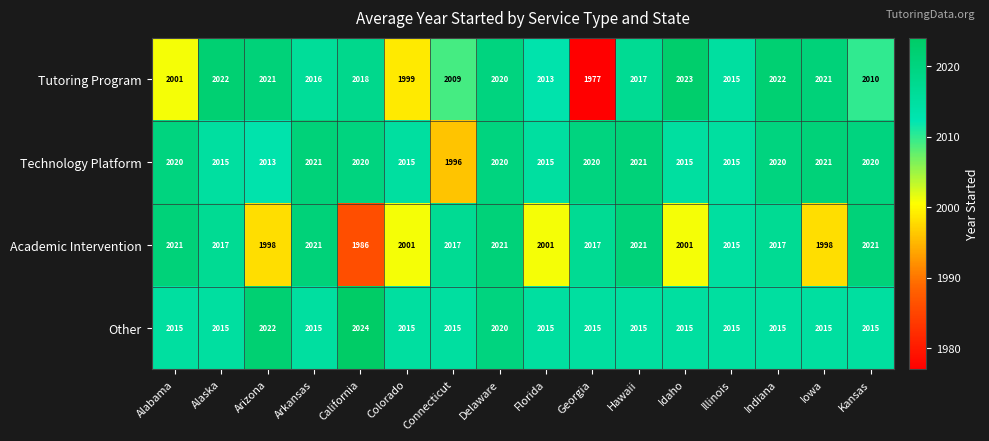

The Tutoring Program series shows 1117 at Colorado. True or false?

False